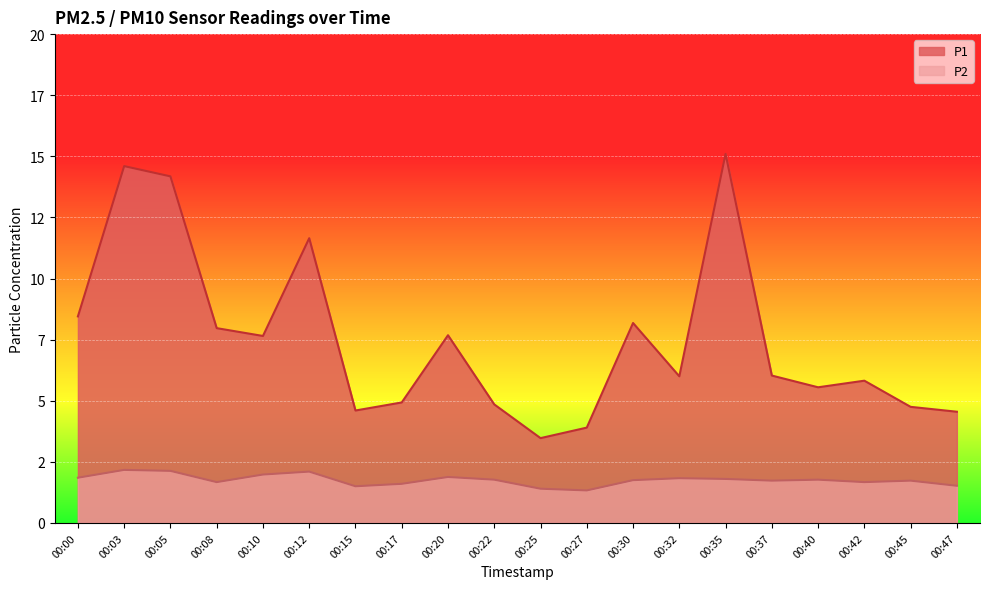

Rank the series by their average value, from lowest to highest.

P2, P1